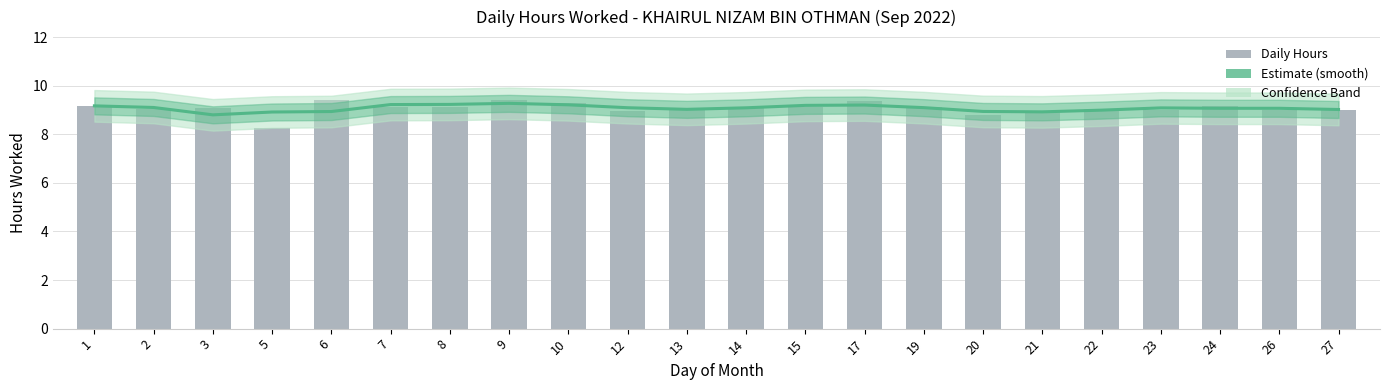

Between 6 and 22, which series saw the biggest shift?

Daily Hours